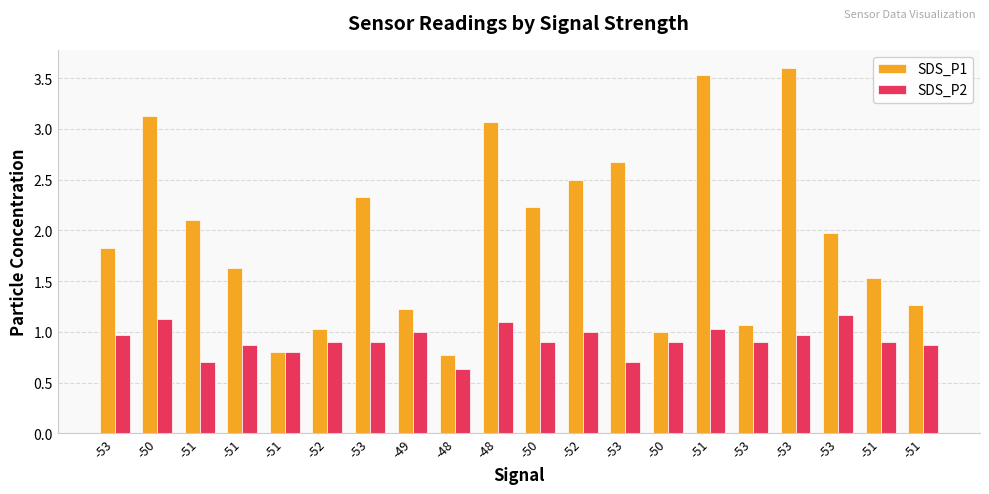

True or false: SDS_P1 has a value of 2.2 at -51.

False